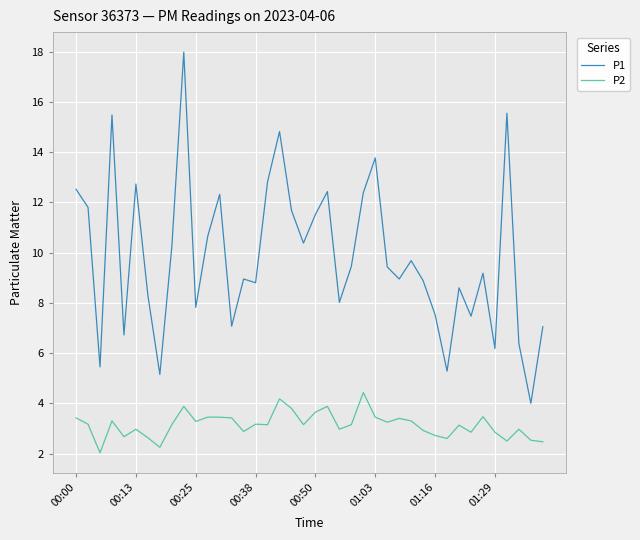

True or false: P2 and P1 cross at least once.

False